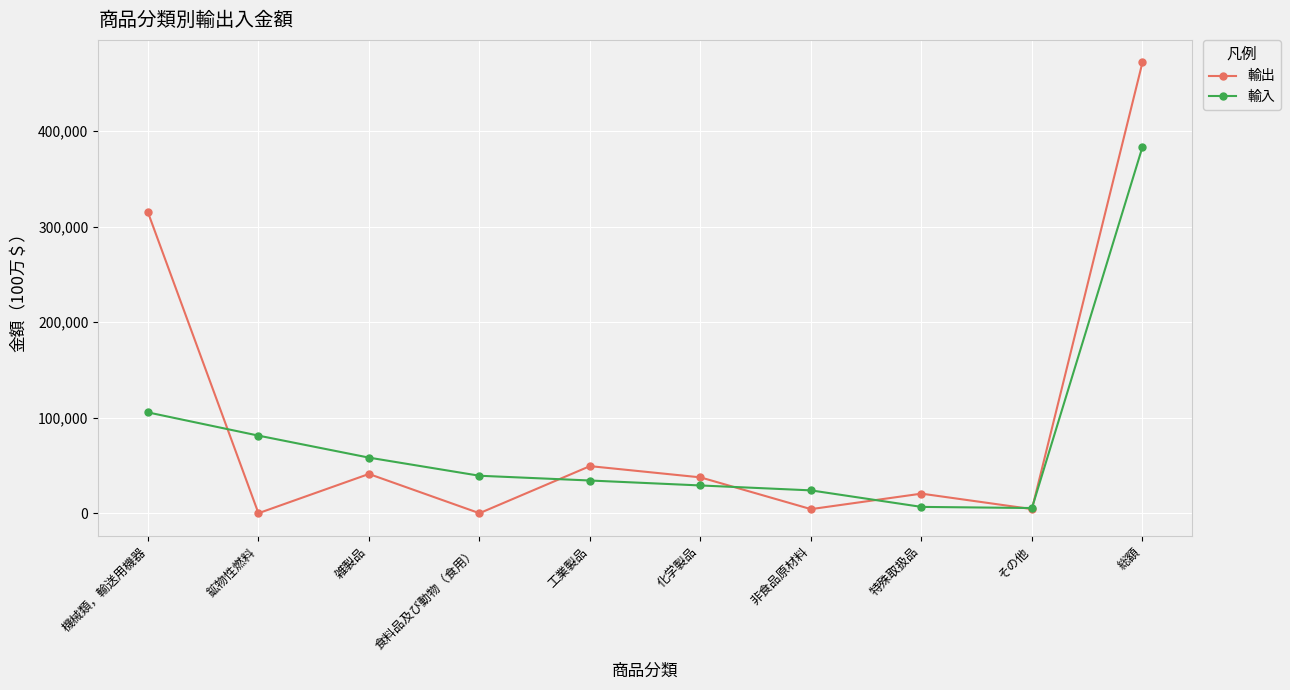

True or false: 輸出 has a value of 41083 at 雑製品.

True